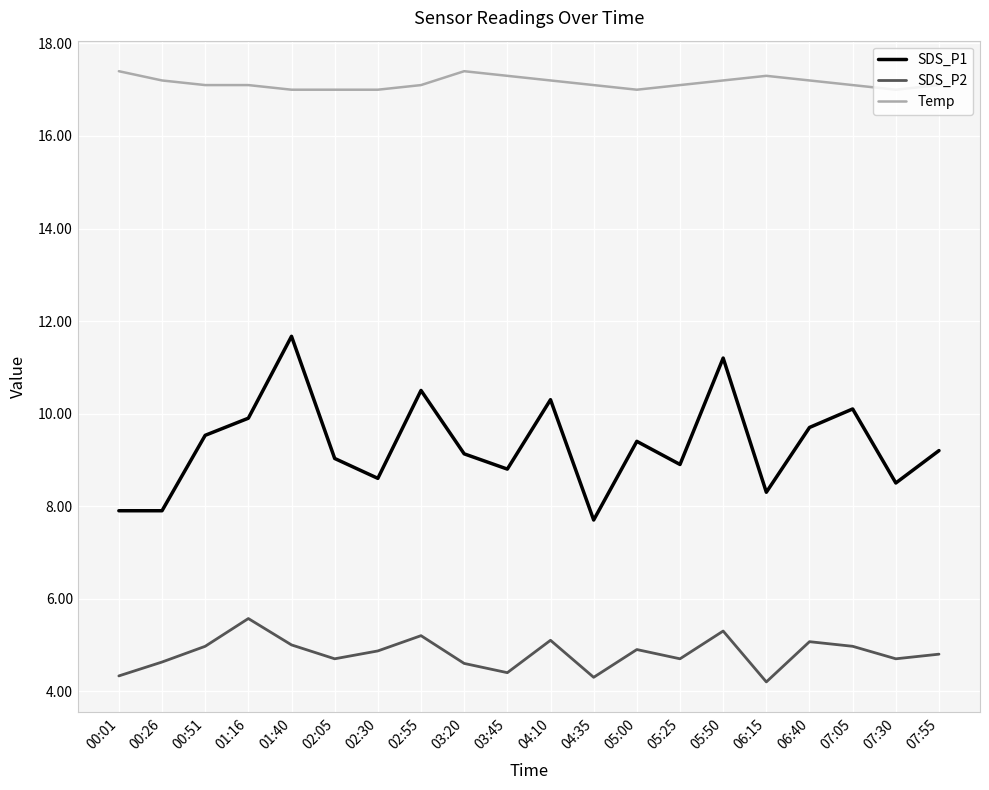

What is the approximate value of Temp at 04:35?

17.1